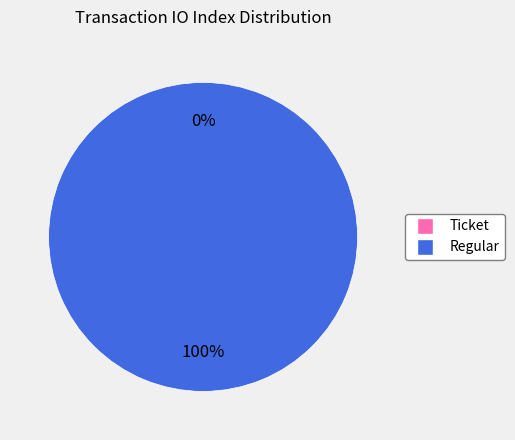

Rank the categories by value from highest to lowest.

Regular (io_index=7), Ticket (io_index=0)